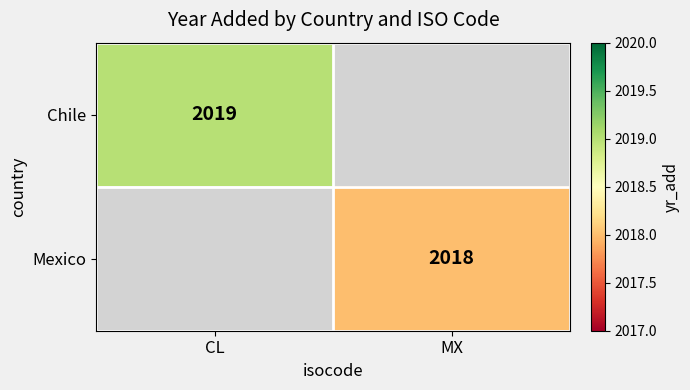

The Chile series shows 2019 at CL. True or false?

True